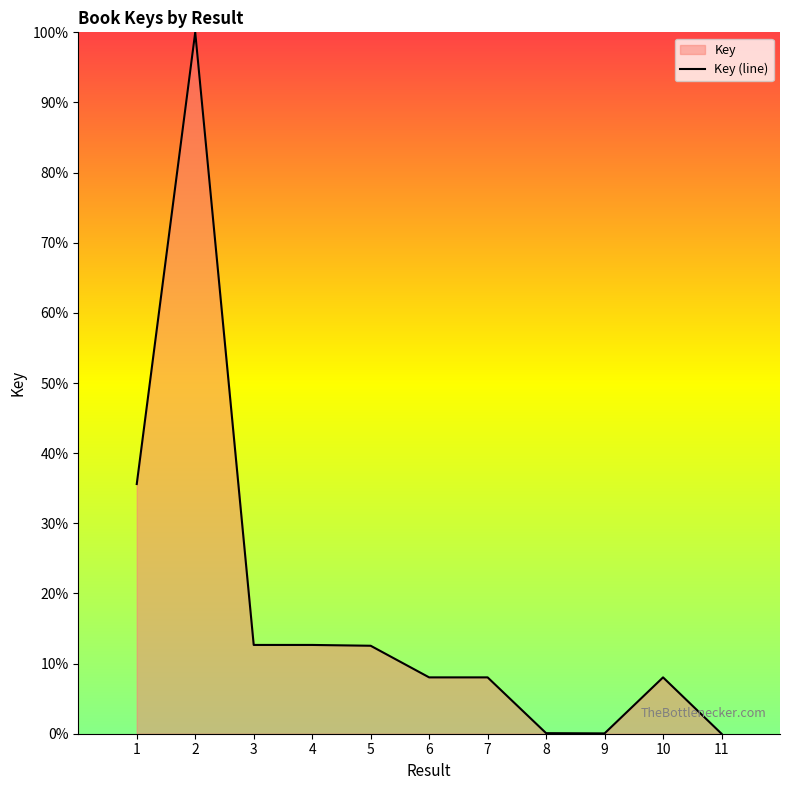

How many data points are less than 8?

3